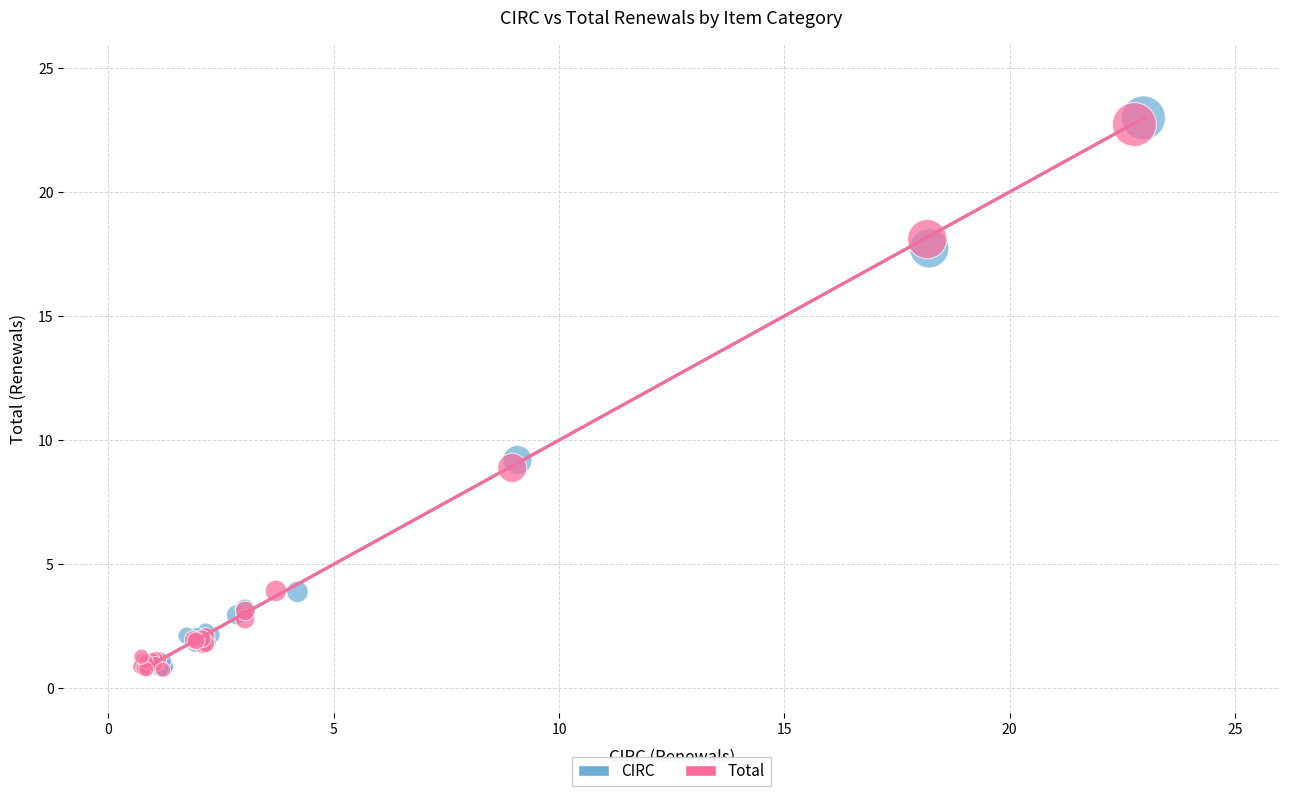

Which series reaches the maximum Y coordinate?

CIRC